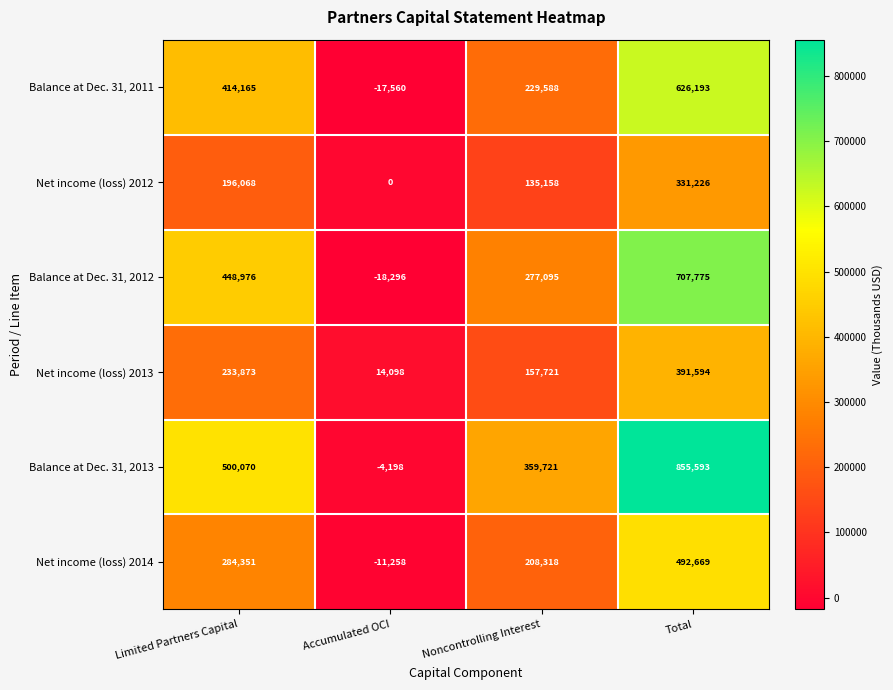

Count the number of categories in the chart.

4